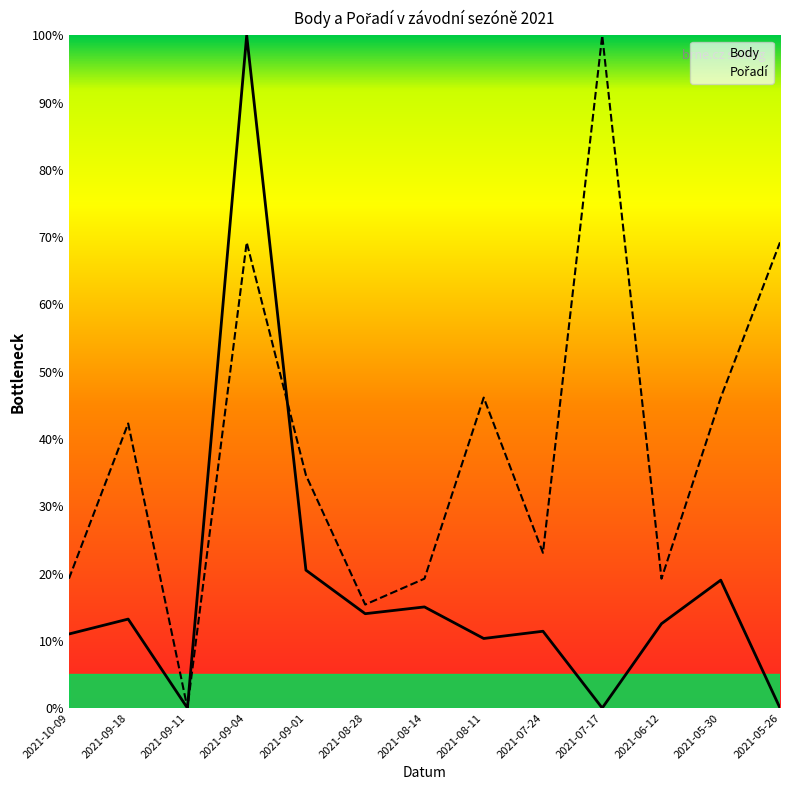

Which series has the widest spread of values?

Body